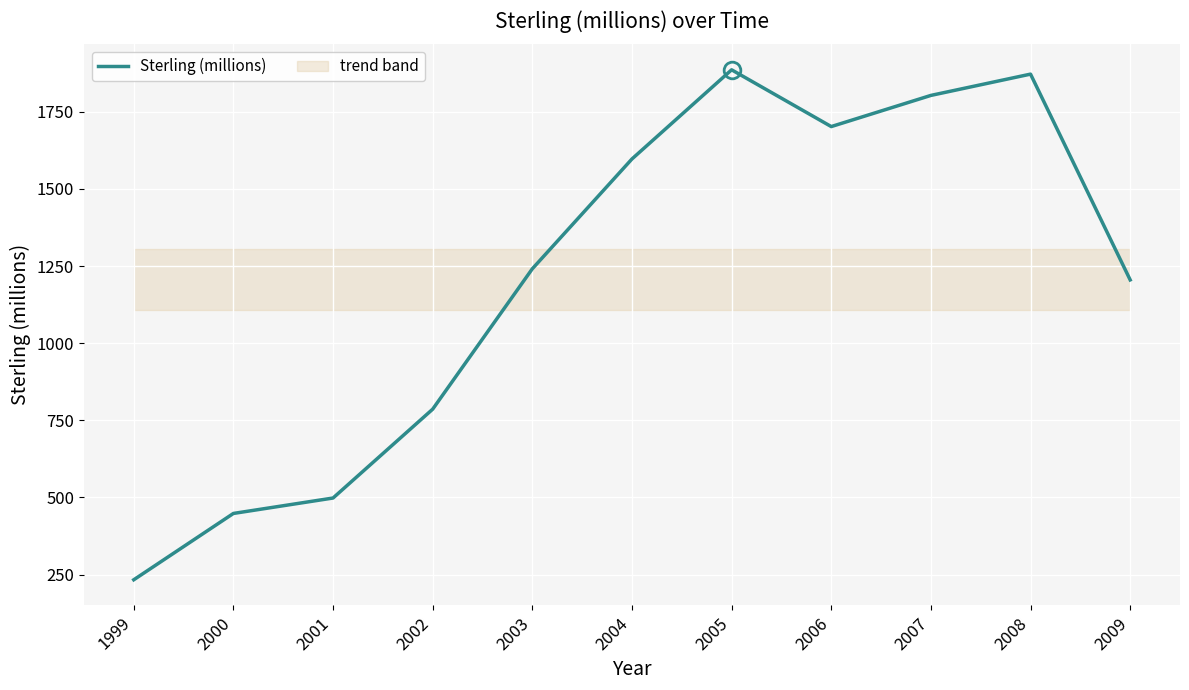

What is the average value?

1206